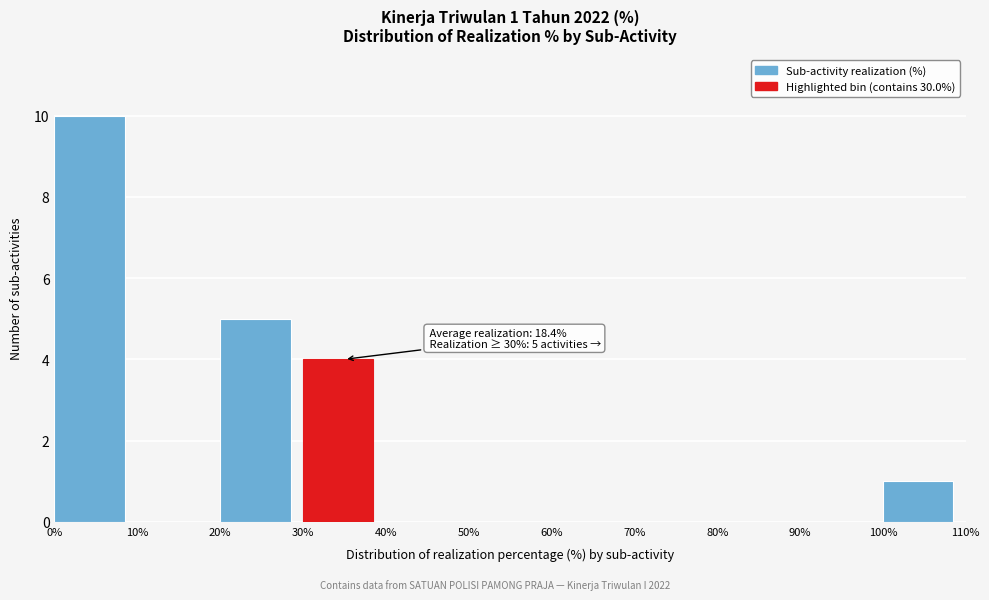

Which range on the x-axis has the tallest bar?

0% to 10%